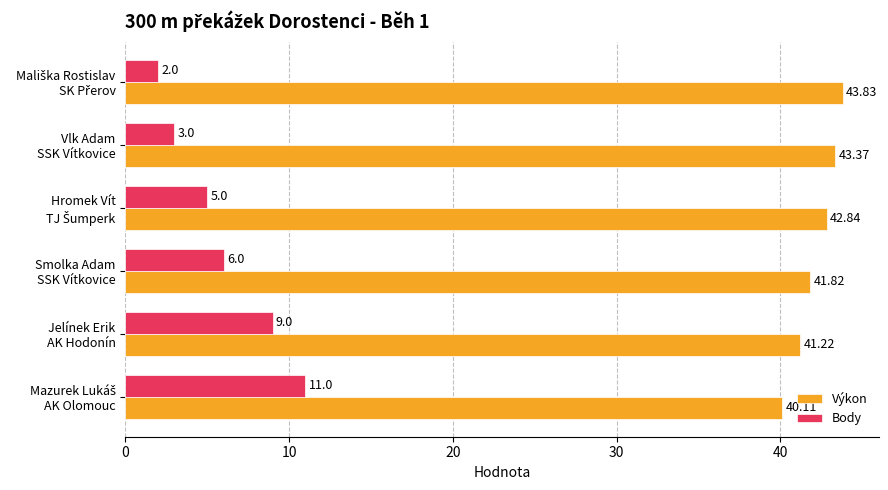

Which series has the widest spread of values?

Body